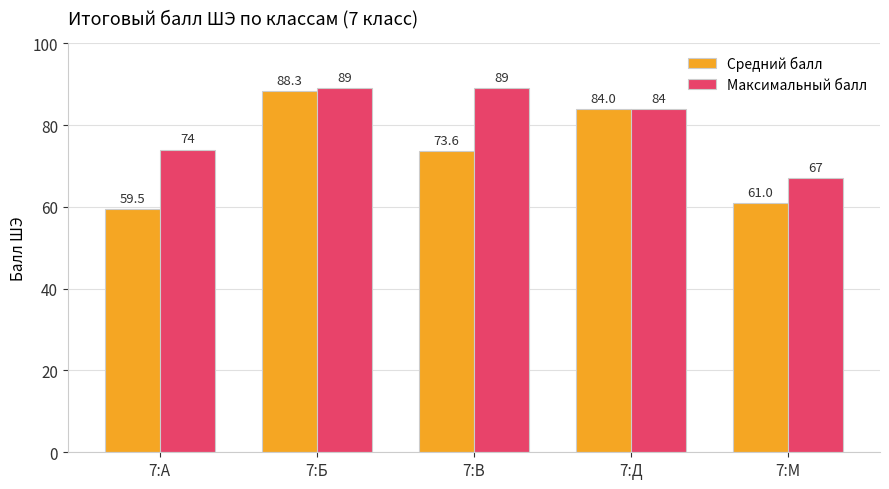

Is the value of Средний балл at 7:Д greater than the value of Максимальный балл at 7:М?

Yes